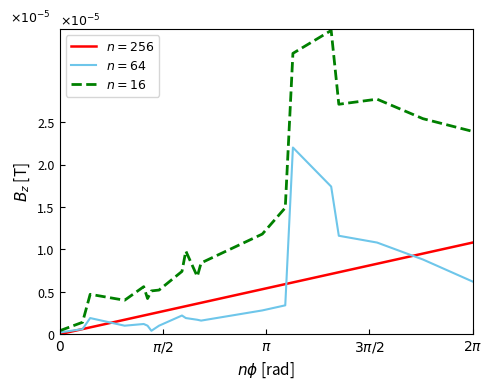

Does the chart have visible grid lines?

No